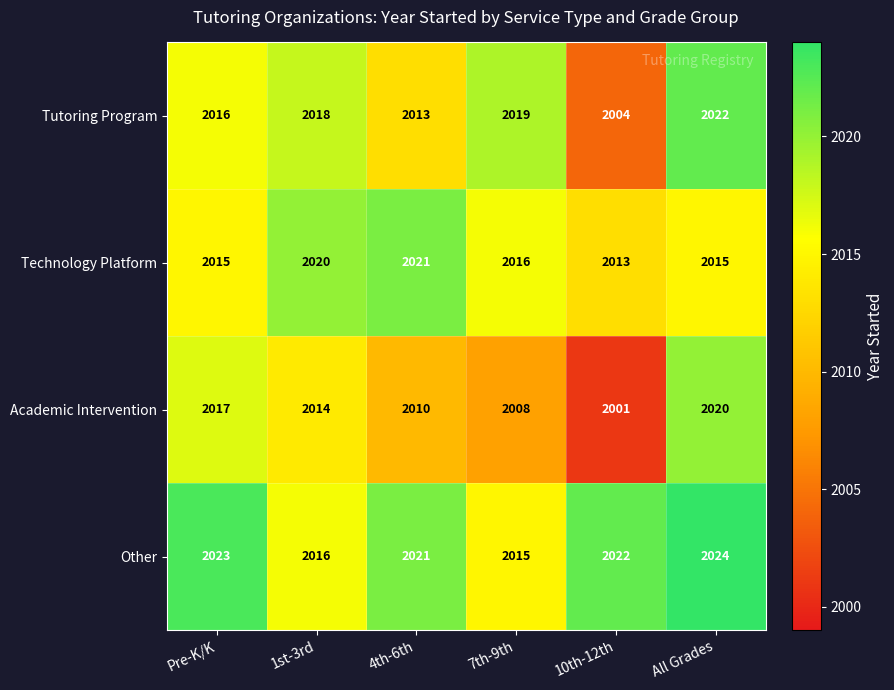

Which series has the largest range (max minus min)?

Academic Intervention